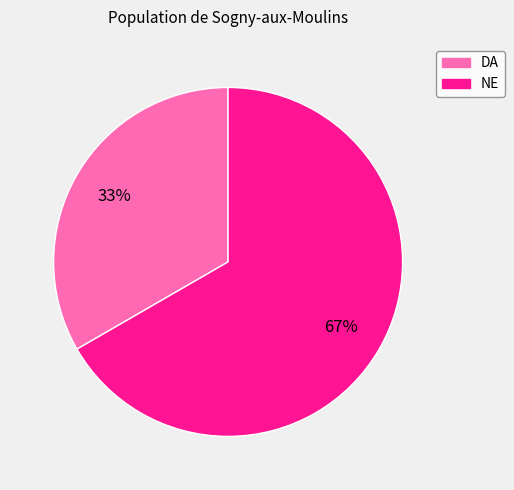

Do NE and DA together represent more than half of the pie?

Yes